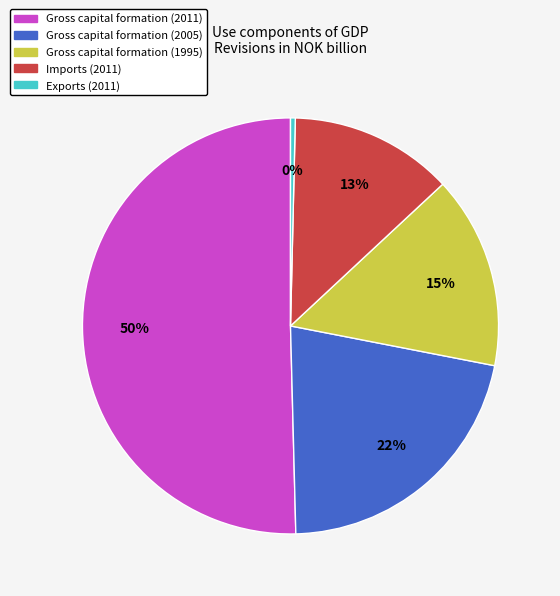

To the nearest percent, what is the average slice percentage?

20%